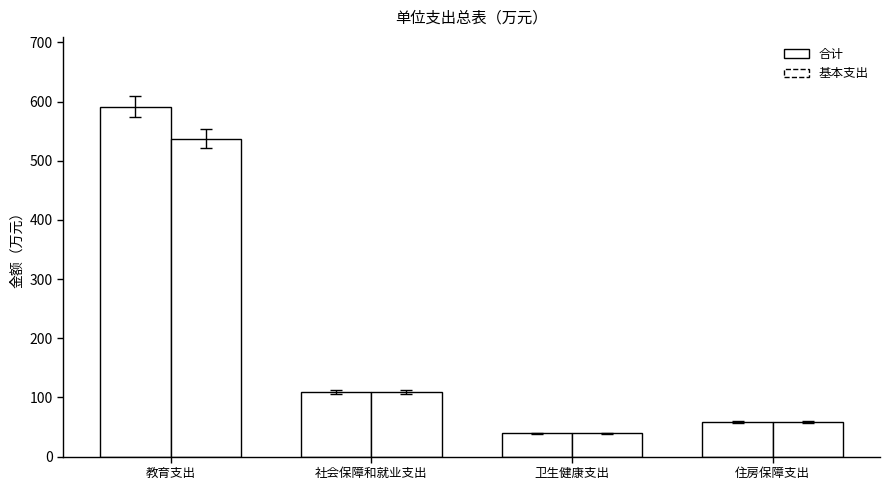

True or false: 基本支出 has a value of 109.1 at 社会保障和就业支出.

True